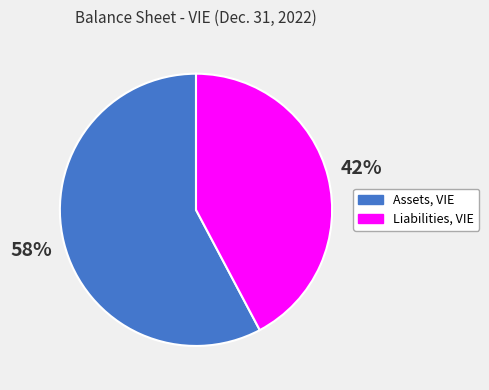

Approximately how many times larger is the value at Assets, VIE compared to Liabilities, VIE?

1.4